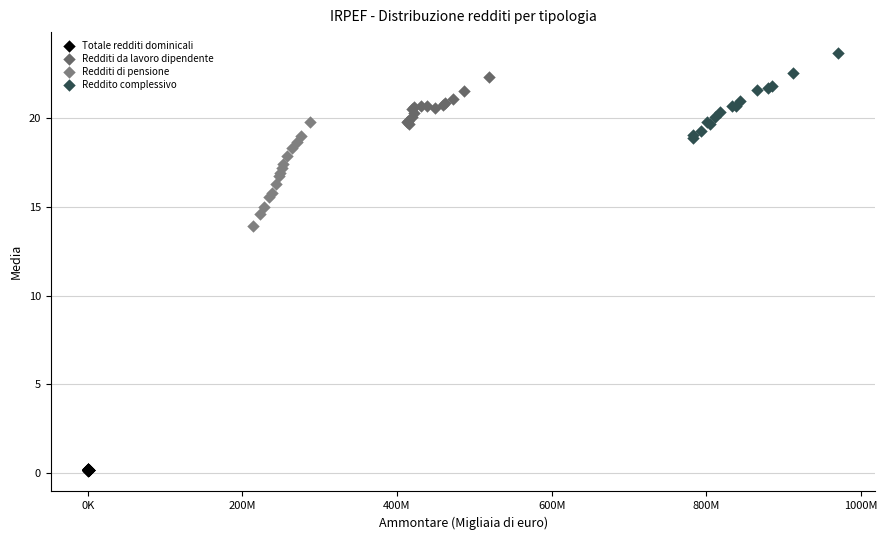

Which series reaches the maximum Y coordinate?

Reddito complessivo